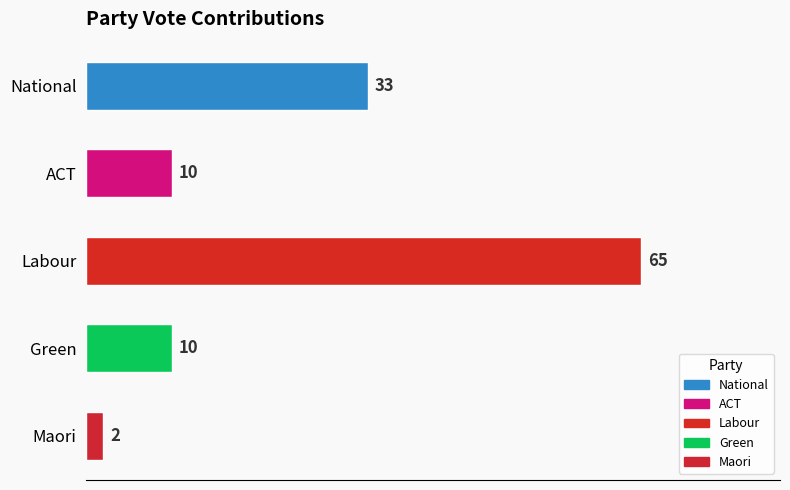

What is the change in value from National to ACT?

-23